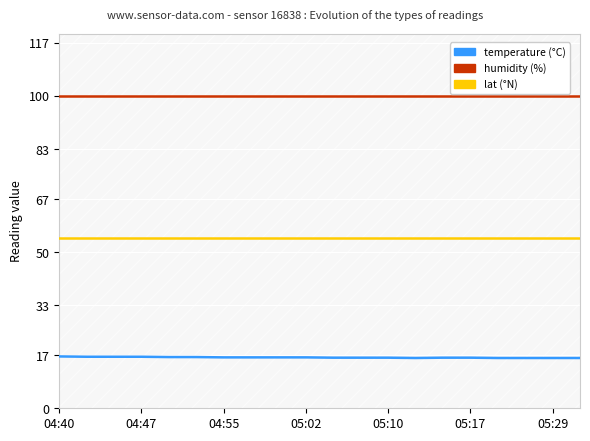

Does the chart display data point markers on the line(s)?

No